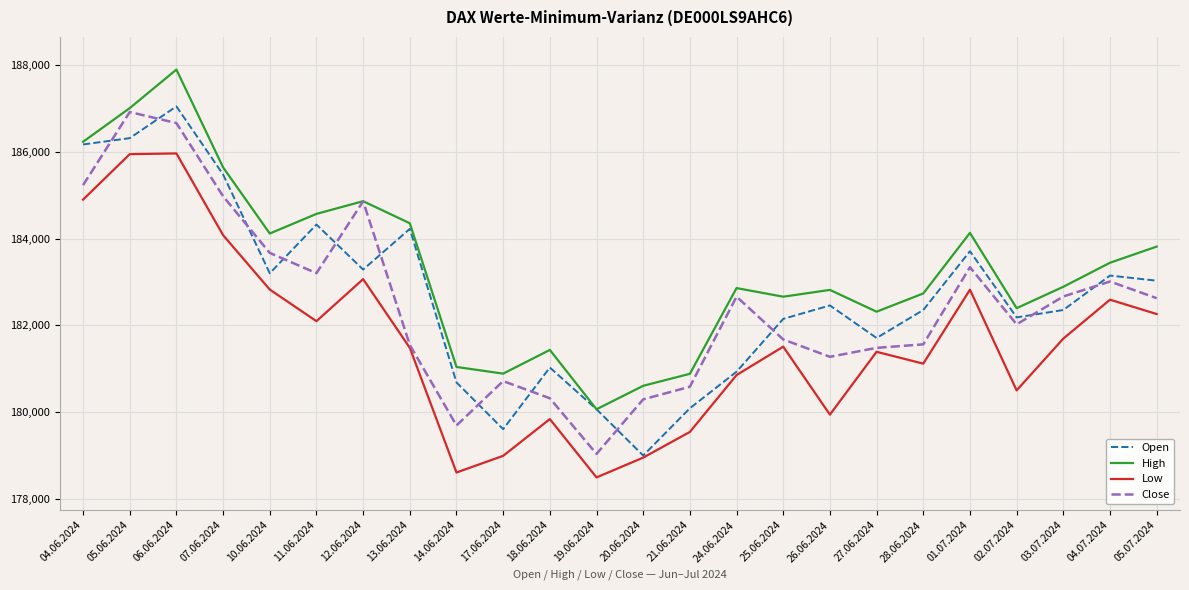

Count the number of data series in this chart.

4